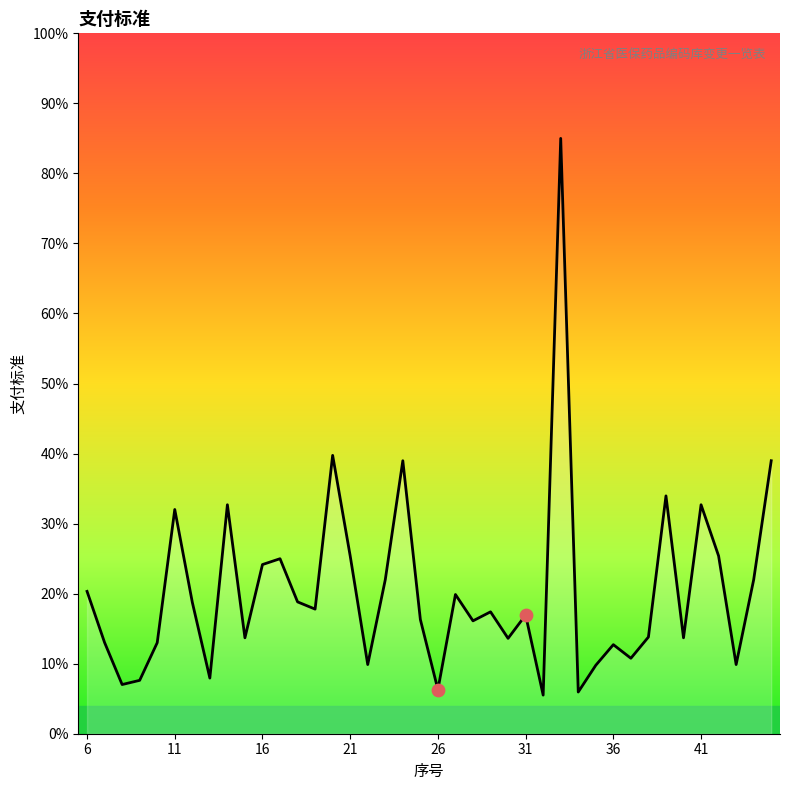

What is the minimum value shown in the chart?

5.5